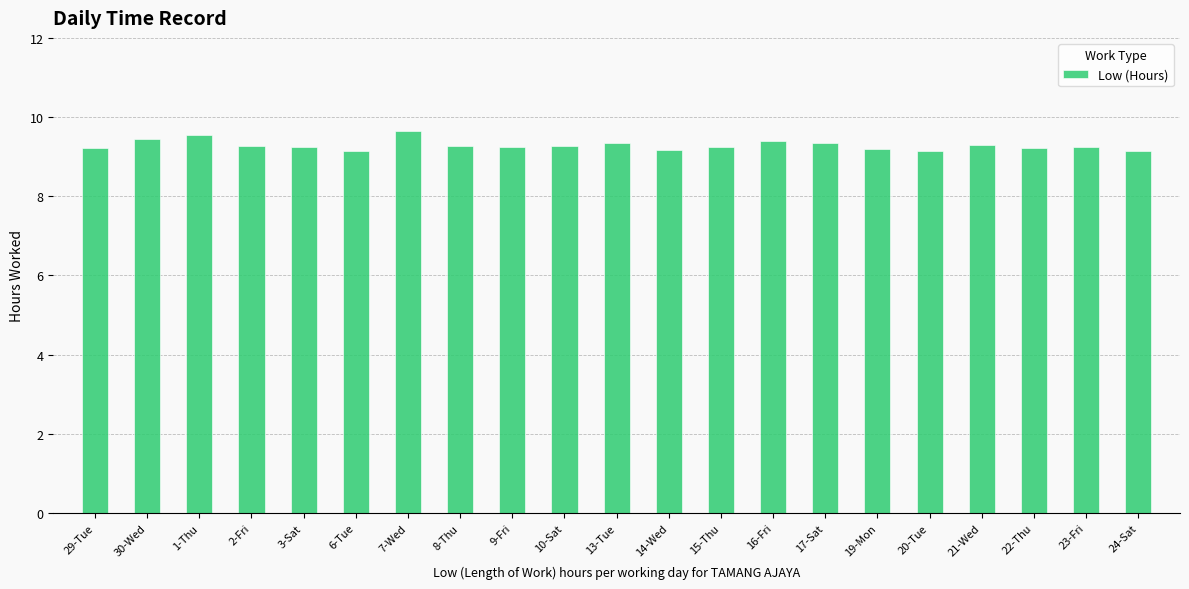

What is the maximum value shown in the chart?

9.7